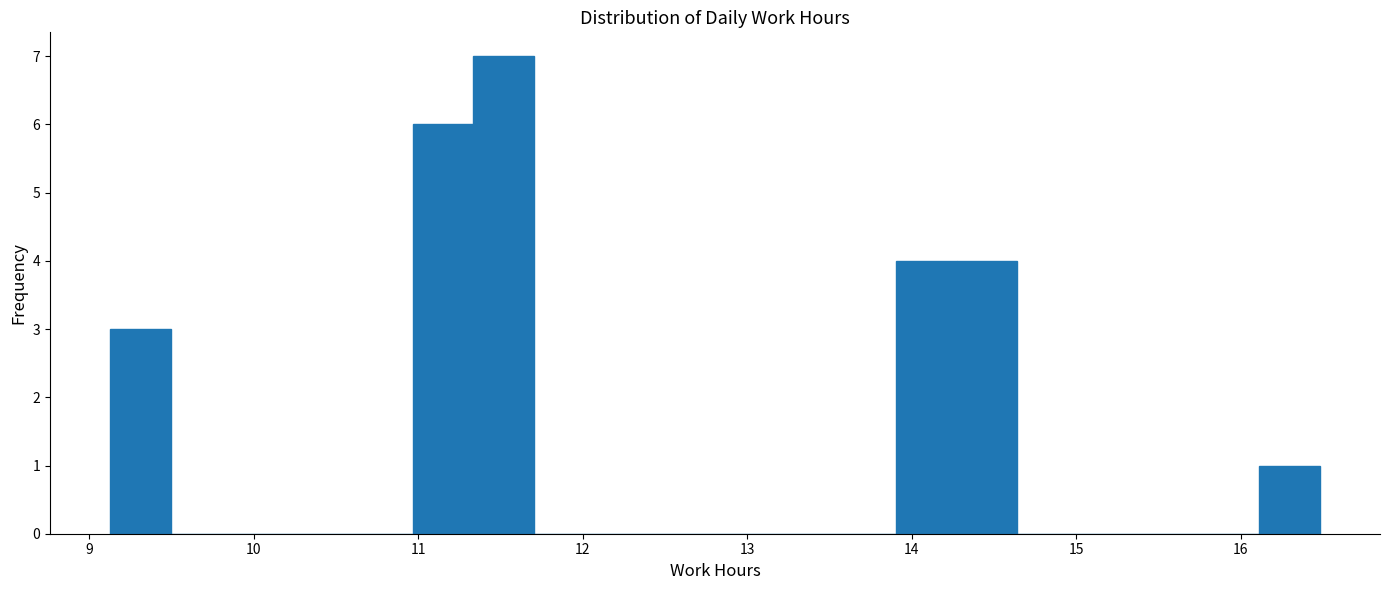

Read against the x-axis, roughly where is the centre of the tallest bar?

11.5